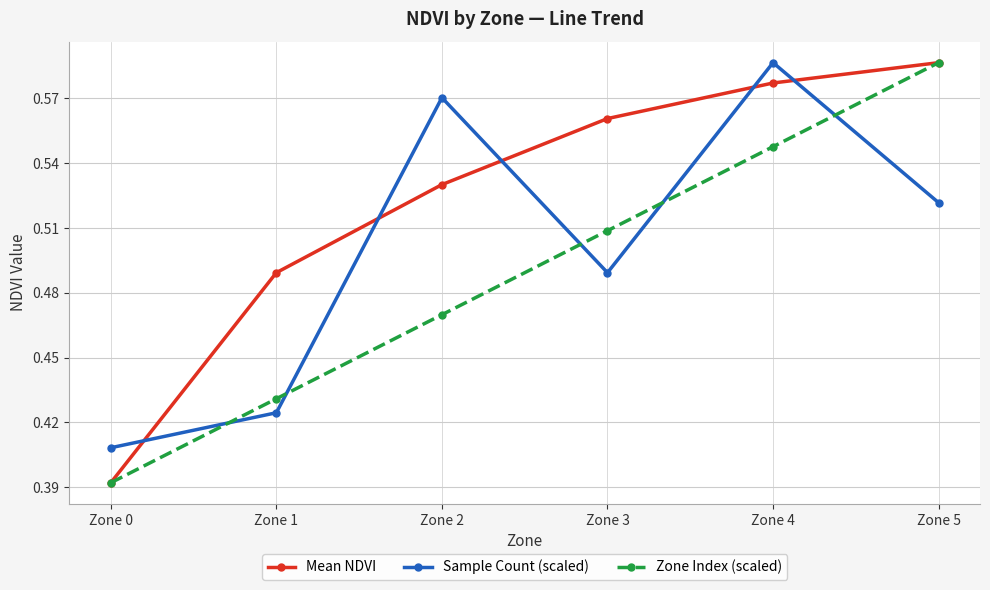

What is the sum of the Mean NDVI values at Zone 1 and Zone 0?

0.9